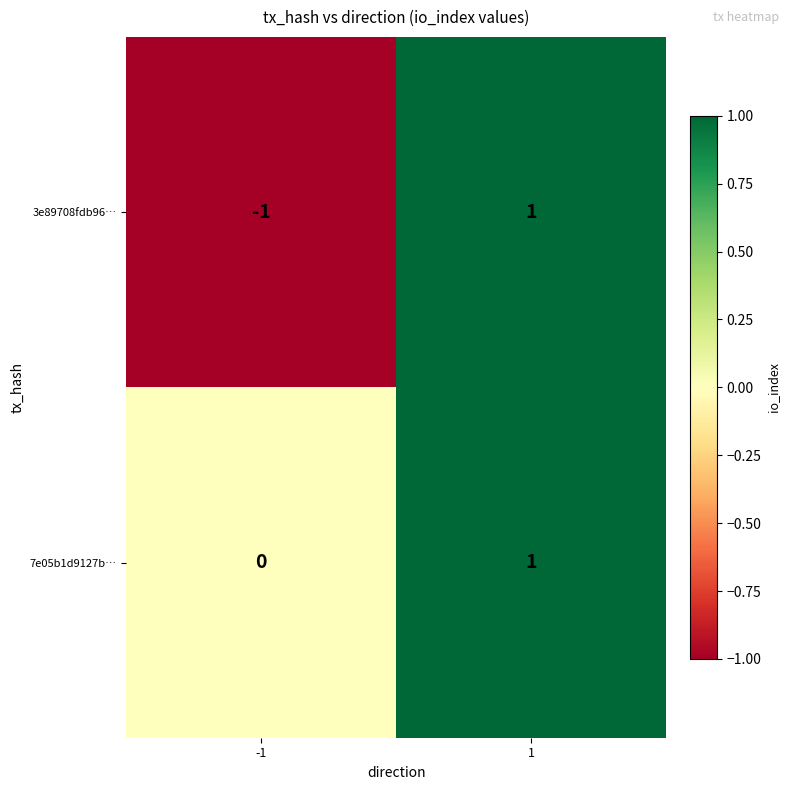

Reading left to right, what are all the values shown in this chart?

3e89708fdb96…: -1	1
7e05b1d9127b…: 0	1